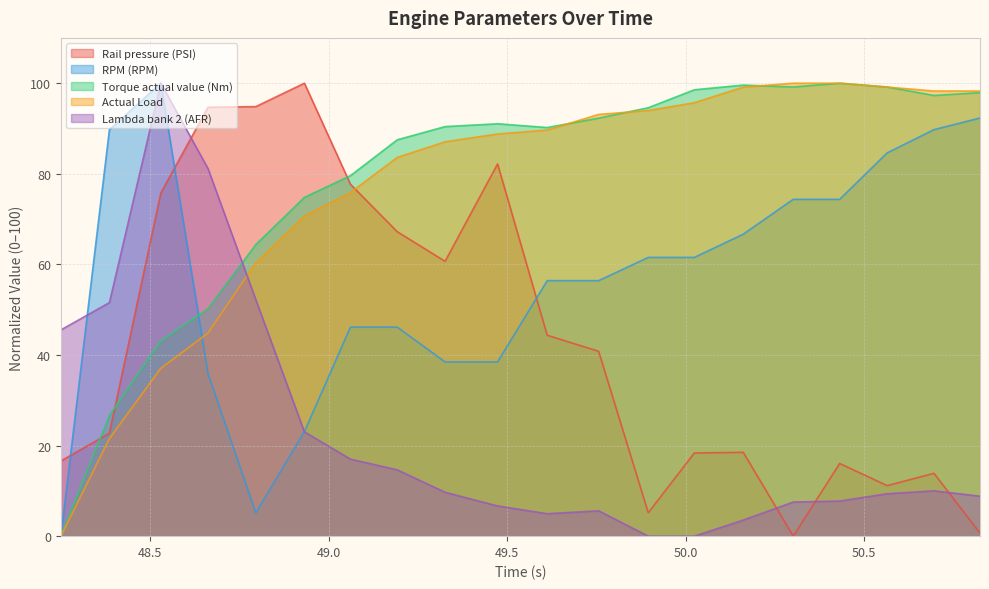

Rank the categories by Actual Load value from highest to lowest.

50.301, 50.431, 50.161, 50.564, 50.695, 50.824, 50.024, 49.895, 49.756, 49.612, 49.473, 49.326, 49.192, 49.061, 48.932, 48.796, 48.662, 48.53, 48.386, 48.25